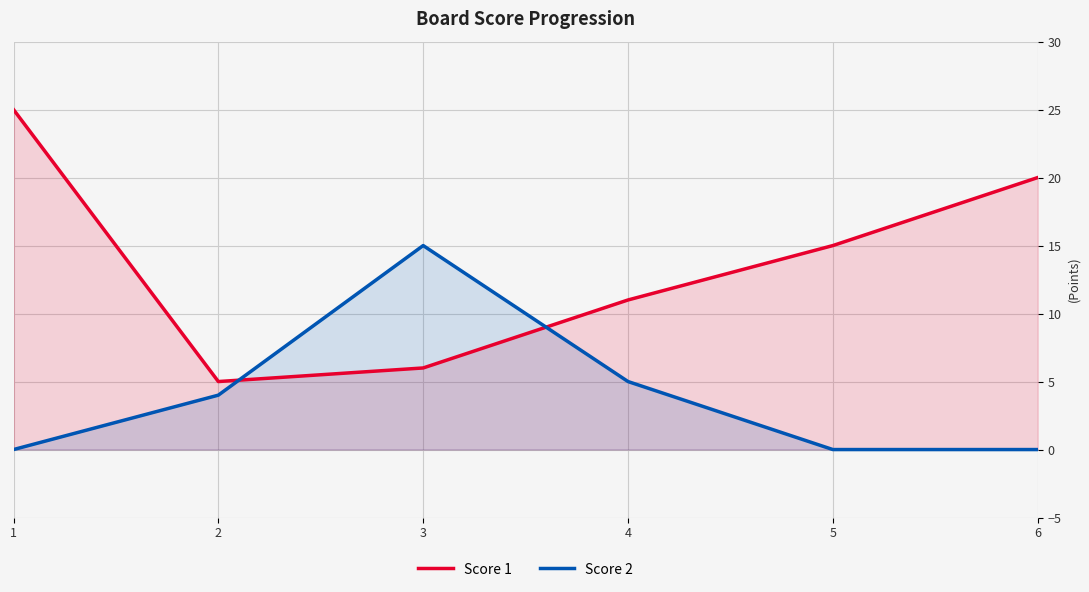

Reading left to right, extract all data points from this chart.

Score 1: 1=25	2=5	3=6	4=11	5=15	6=20
Score 2: 1=0	2=4	3=15	4=5	5=0	6=0